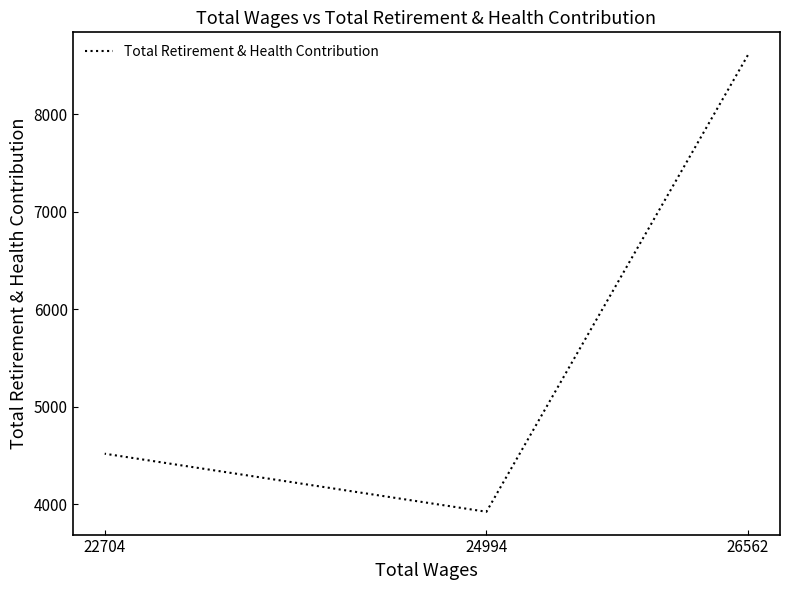

True or false: the data shows 2922 at 22704.

False